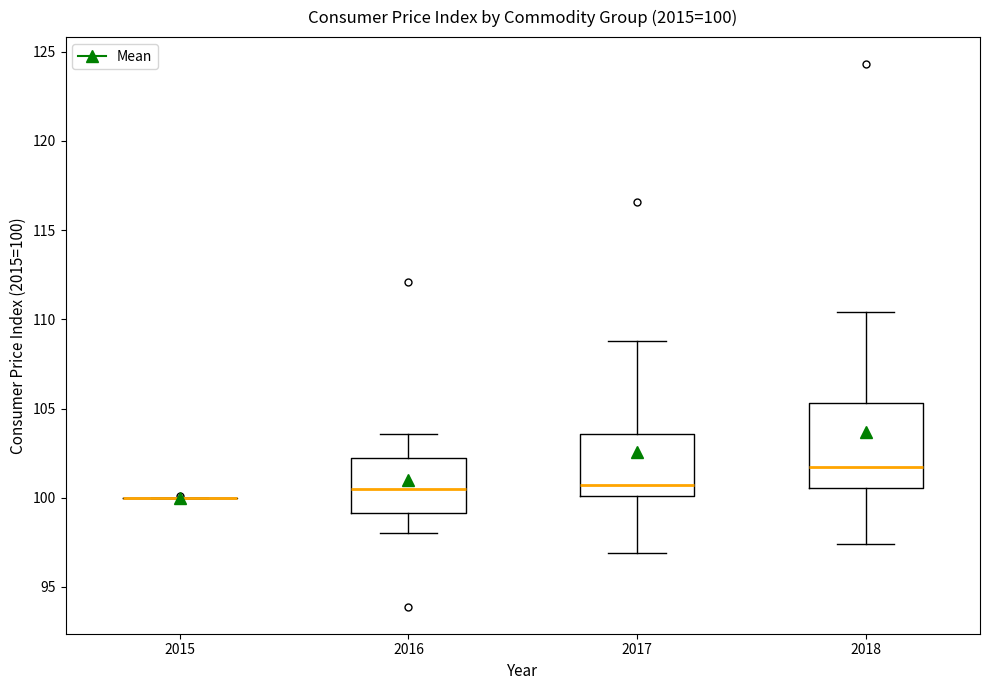

Which box is the tallest, from its lower edge to its upper edge?

2018